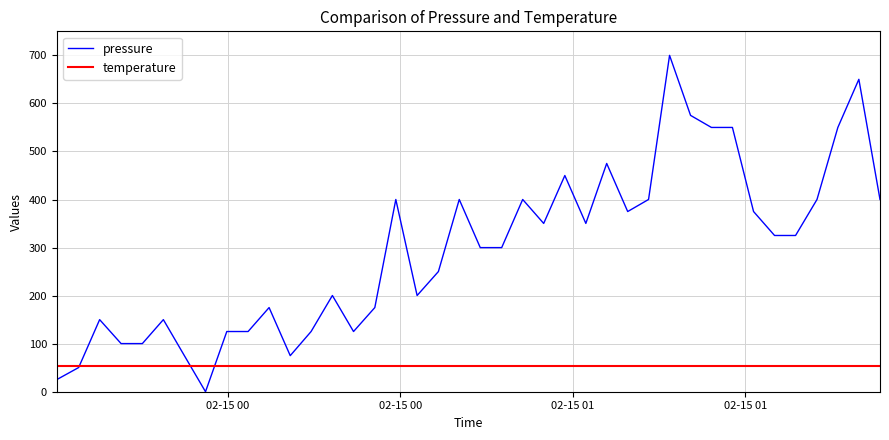

Does the chart have visible grid lines?

Yes